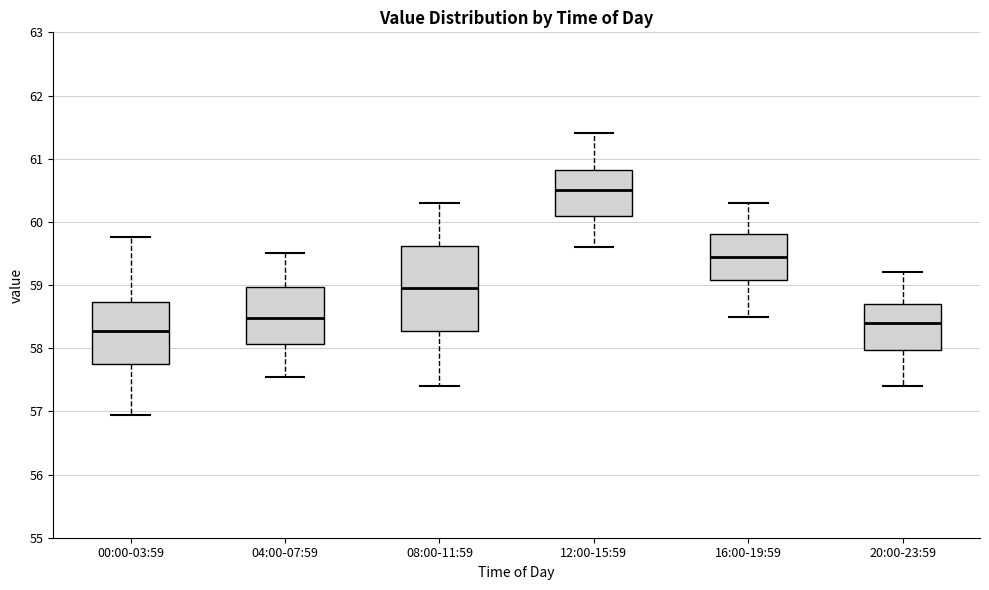

Reading left to right, read every box against the y-axis: the position of its median line, the range the box covers, and the ends of its whiskers. The values are not printed on the chart, so give them approximately, as read against the axis.

00:00-03:59: median 58.3, box 57.8 to 58.7, whiskers 56.9 to 59.8
04:00-07:59: median 58.5, box 58.1 to 59.0, whiskers 57.6 to 59.5
08:00-11:59: median 59.0, box 58.3 to 59.6, whiskers 57.4 to 60.3
12:00-15:59: median 60.5, box 60.1 to 60.8, whiskers 59.6 to 61.4
16:00-19:59: median 59.5, box 59.1 to 59.8, whiskers 58.5 to 60.3
20:00-23:59: median 58.4, box 58.0 to 58.7, whiskers 57.4 to 59.2